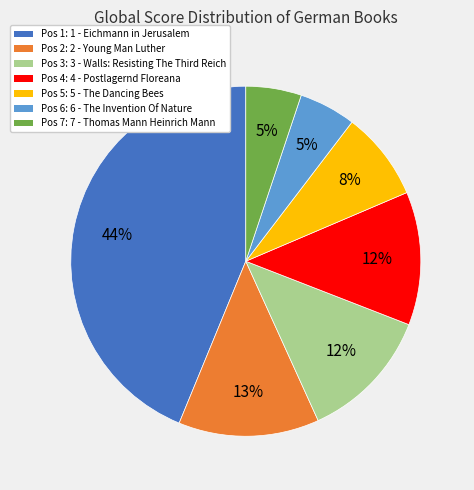

How many slices are in this pie chart?

7